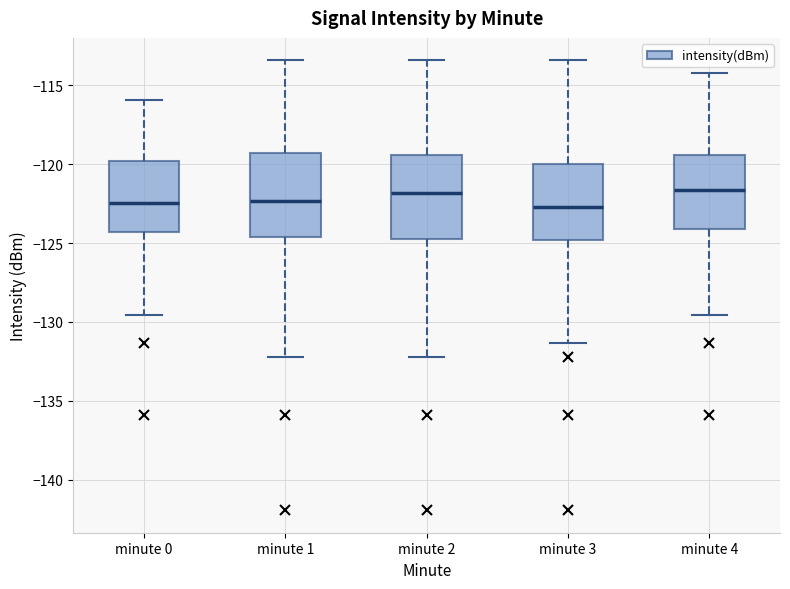

Where does the upper whisker of the box for minute 0 end on the y-axis? The values are not printed on the chart, so give them approximately, as read against the axis.

-116.0